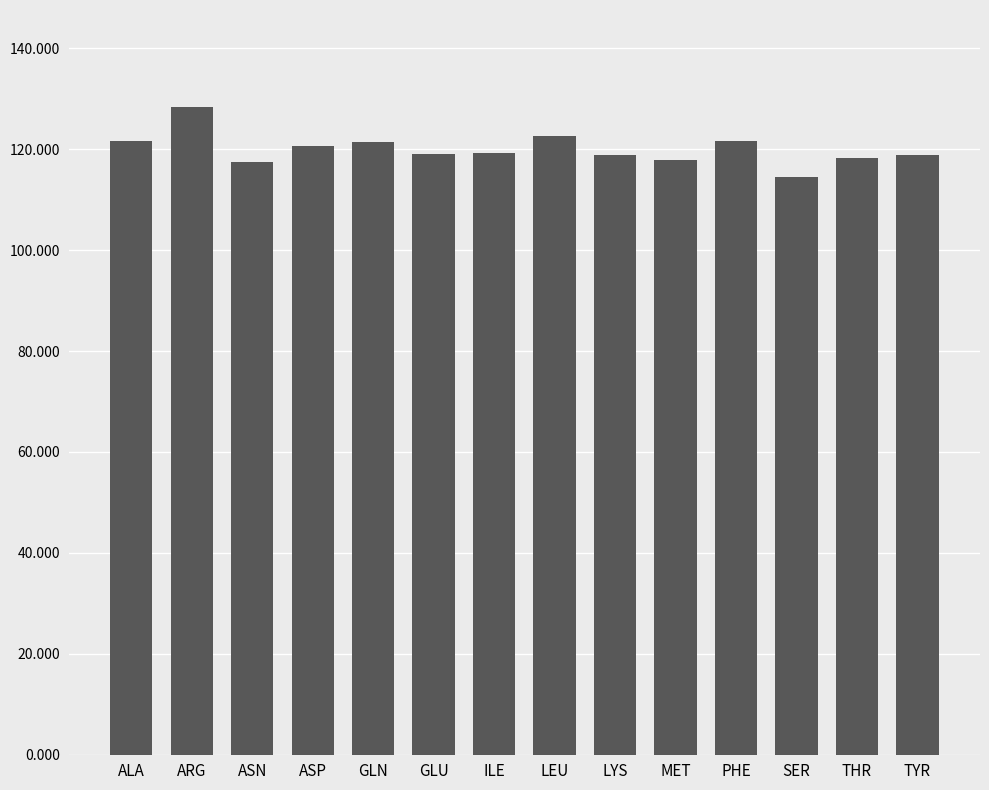

What is the ratio of the value at LYS to the value at ASN?

1.0